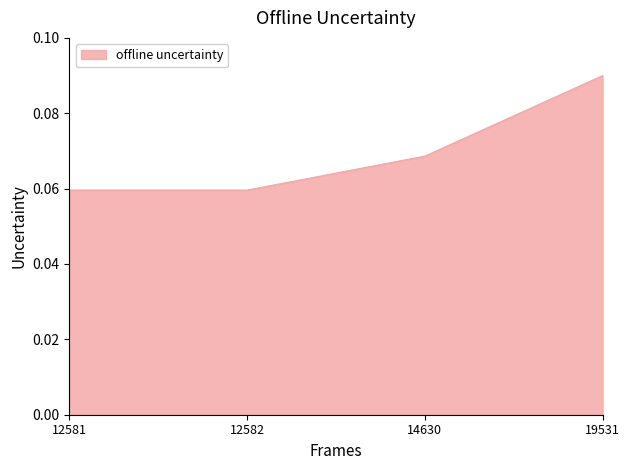

Does the chart have visible grid lines?

No